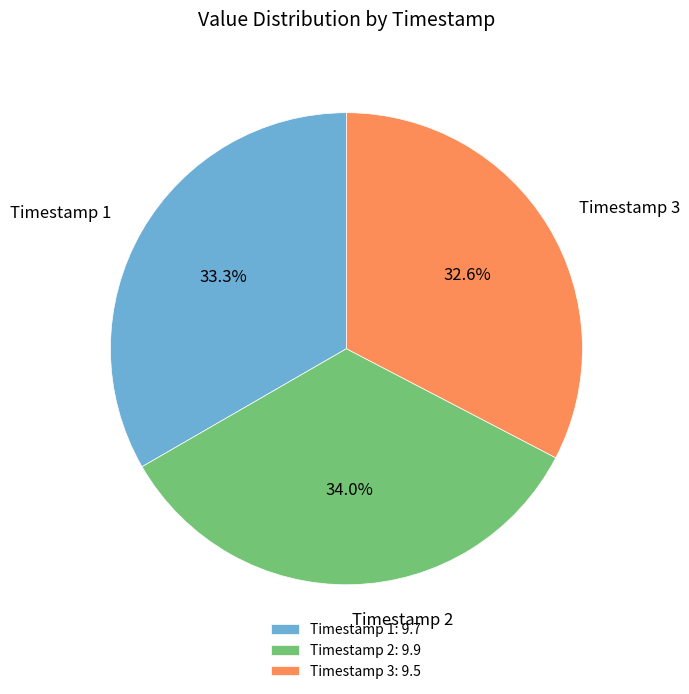

Which has a higher value, Timestamp 2 or Timestamp 1?

Timestamp 2